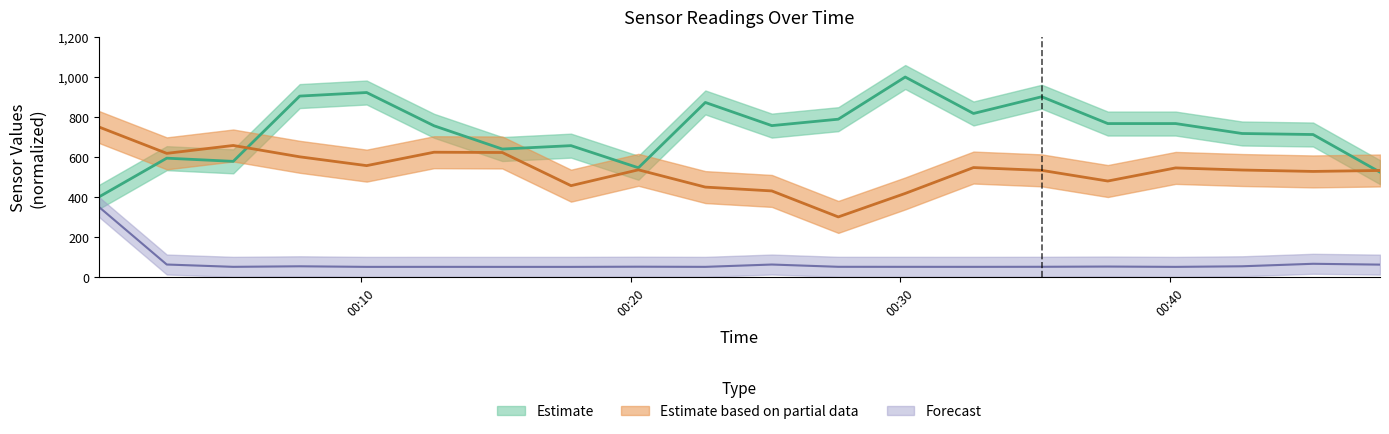

Reading left to right, extract all data points from this chart.

Min_cycle: 350.0	61.8	50.2	53.0	50.0	50.1	50.0	50.0	50.9	50.1	61.8	50.4	50.2	50.1	50.5	51.6	50.0	53.0	65.5	61.3
BME280_pressure: 400.0	594.0	578.0	904.6	922.5	756.1	639.6	656.6	545.9	872.8	756.9	789.0	1000.0	817.6	901.4	767.1	767.1	717.4	712.3	524.0
Samples: 750.0	618.1	657.5	600.8	556.7	623.7	622.4	456.4	535.7	449.2	430.0	300.0	417.5	547.0	532.9	479.6	545.2	534.7	527.6	532.4